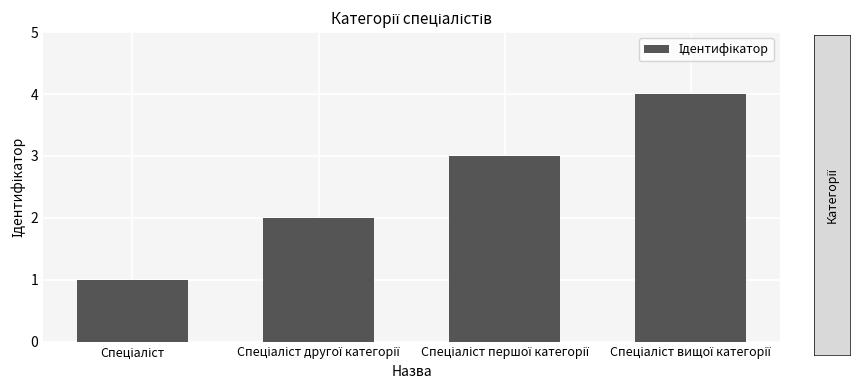

Does the chart contain any negative values?

No